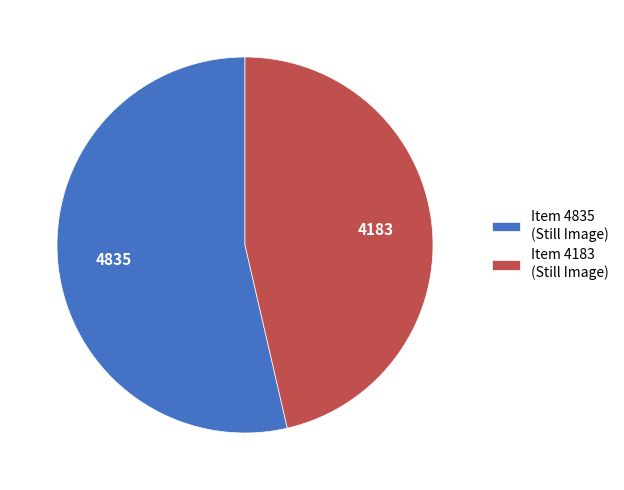

Is Item 4835 (Still Image) the majority of the pie?

Yes